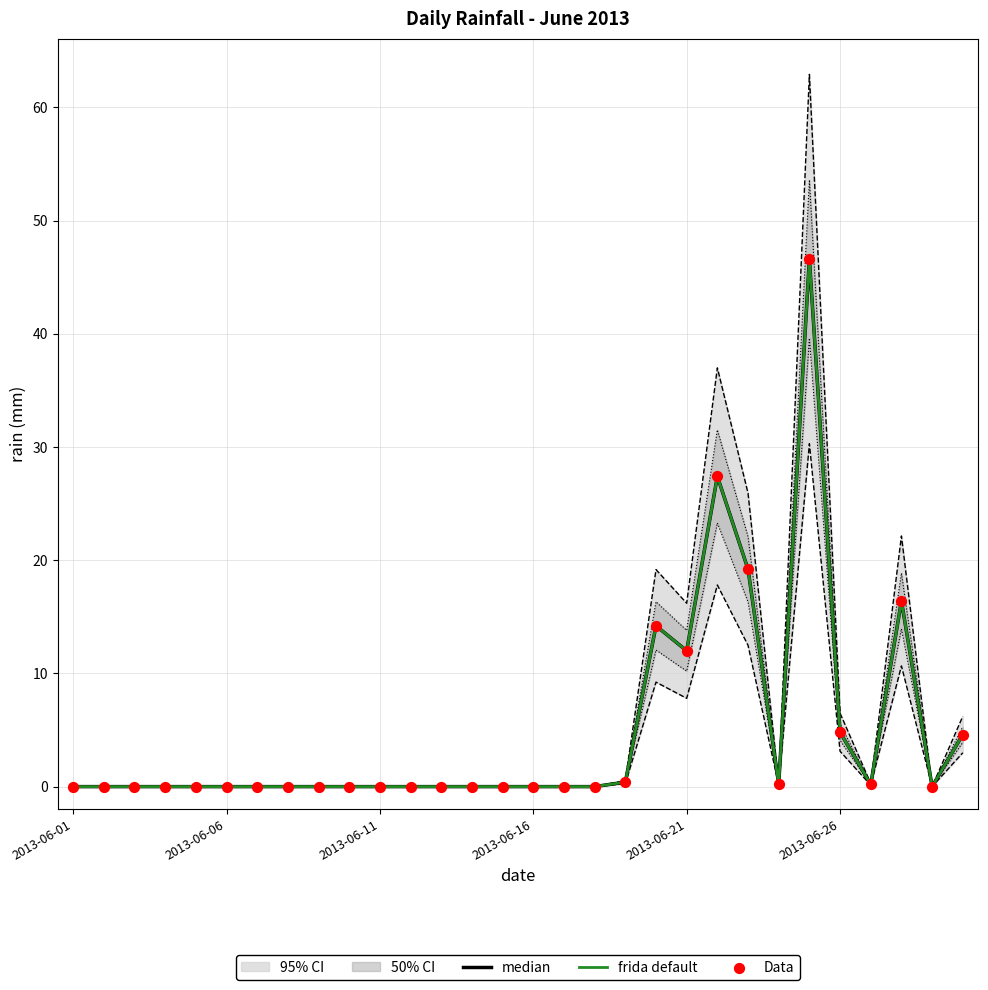

At how many categories does at least one series exceed 23?

2